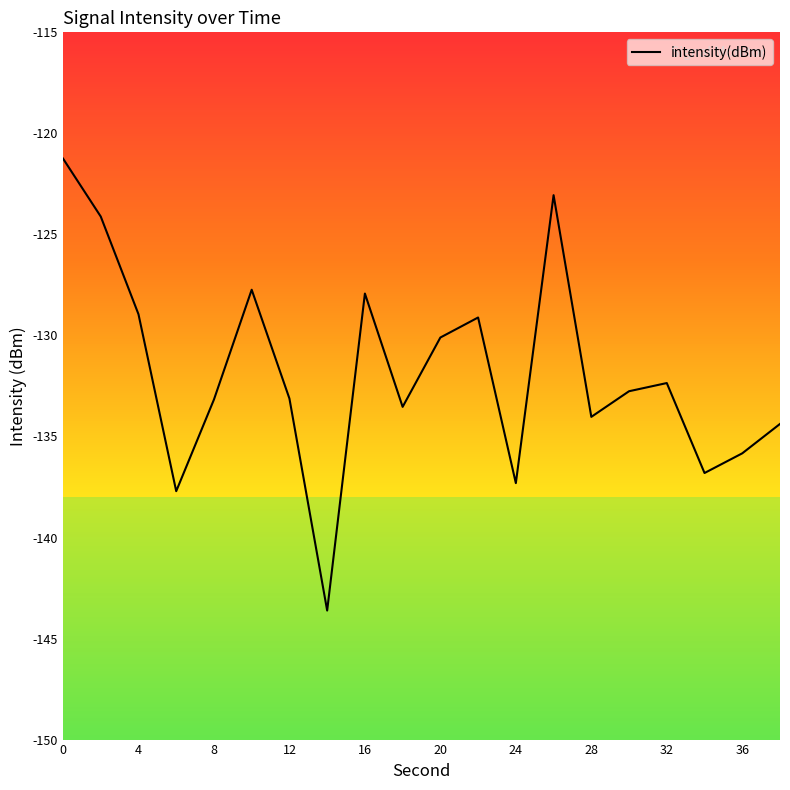

What is the minimum value shown in the chart?

-143.6